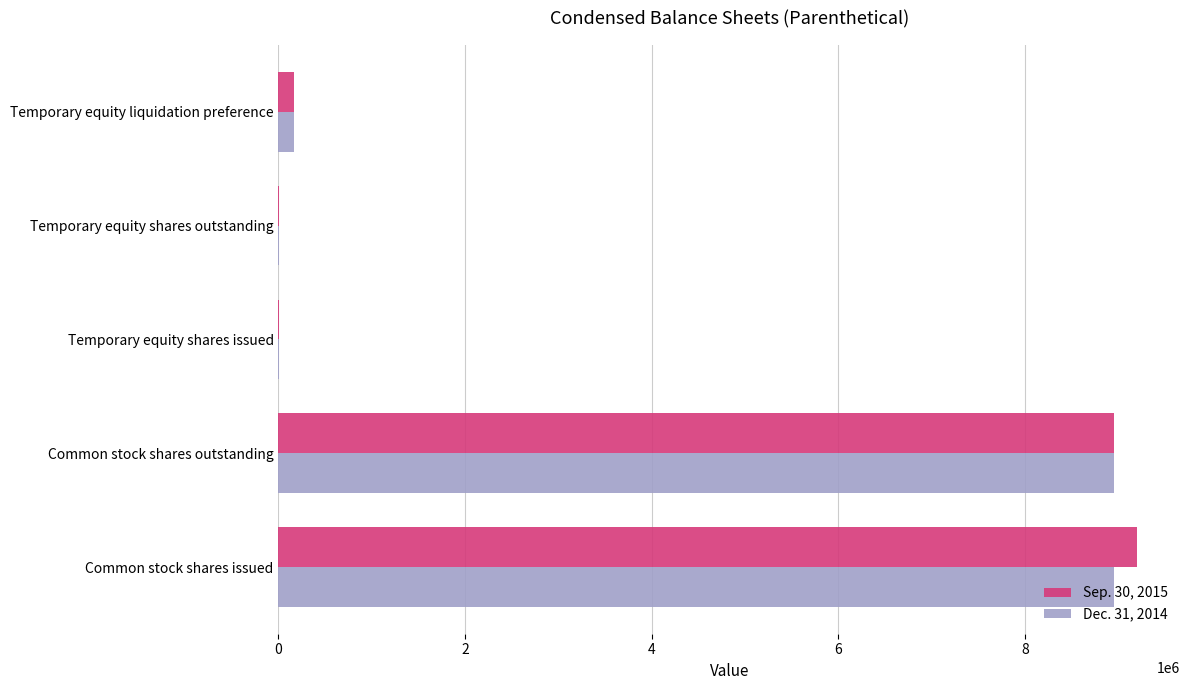

At which label does Sep. 30, 2015 reach its peak?

Common stock shares issued